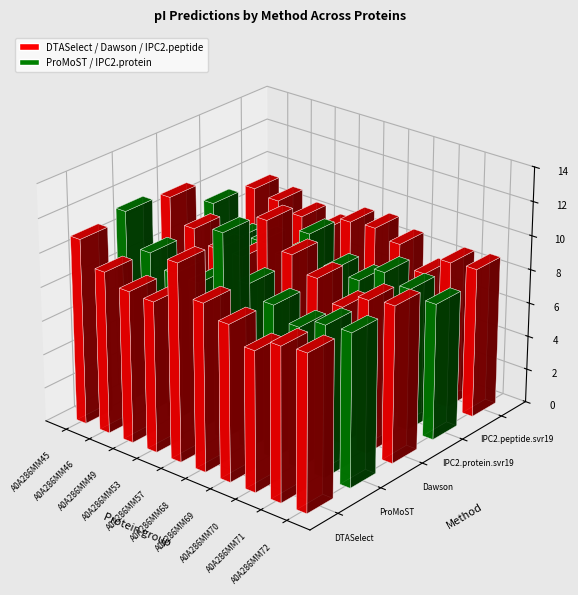

Between A0A286MM45 and A0A286MM71, which is larger?

A0A286MM45